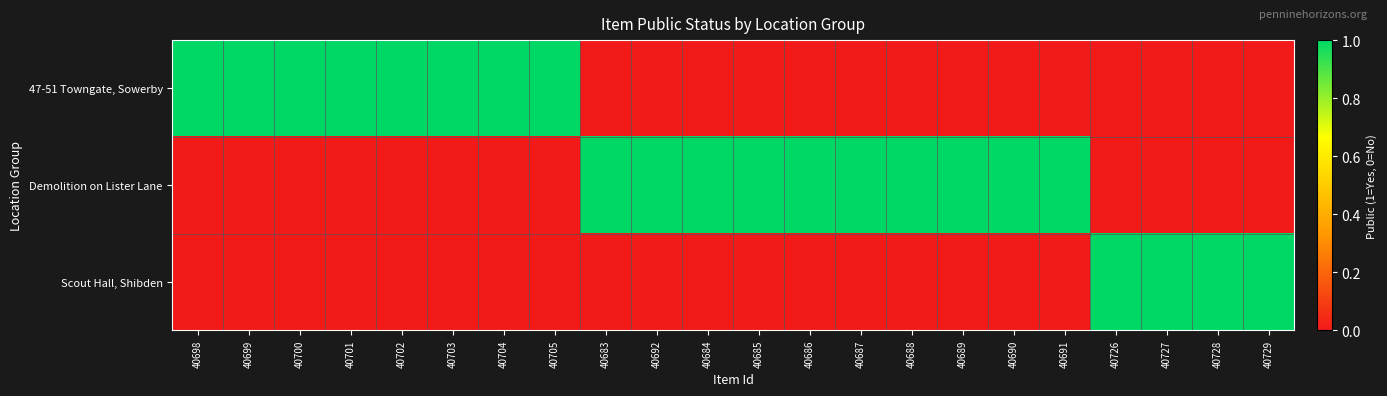

Reading left to right, transcribe all the data shown in this chart.

47-51 Towngate, Sowerby: 40698=1	40699=1	40700=1	40701=1	40702=1	40703=1	40704=1	40705=1	40683=0	40692=0	40684=0	40685=0	40686=0	40687=0	40688=0	40689=0	40690=0	40691=0	40726=0	40727=0	40728=0	40729=0
Demolition on Lister Lane: 40698=0	40699=0	40700=0	40701=0	40702=0	40703=0	40704=0	40705=0	40683=1	40692=1	40684=1	40685=1	40686=1	40687=1	40688=1	40689=1	40690=1	40691=1	40726=0	40727=0	40728=0	40729=0
Scout Hall, Shibden: 40698=0	40699=0	40700=0	40701=0	40702=0	40703=0	40704=0	40705=0	40683=0	40692=0	40684=0	40685=0	40686=0	40687=0	40688=0	40689=0	40690=0	40691=0	40726=1	40727=1	40728=1	40729=1